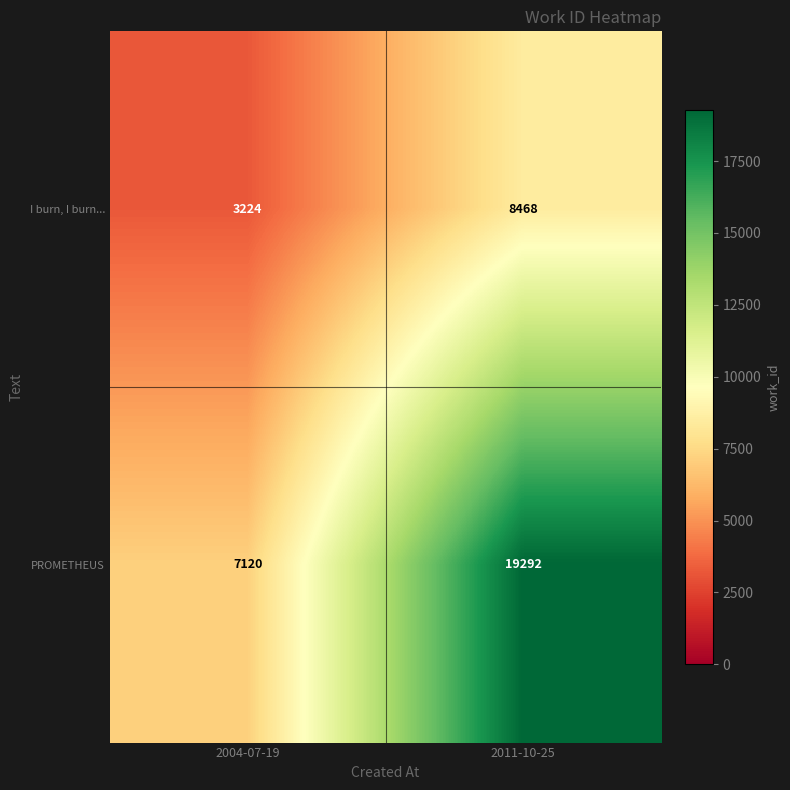

Reading left to right, extract all data points from this chart.

I burn, I burn...: 2004-07-19=3224	2011-10-25=8468
PROMETHEUS: 2004-07-19=7120	2011-10-25=19292